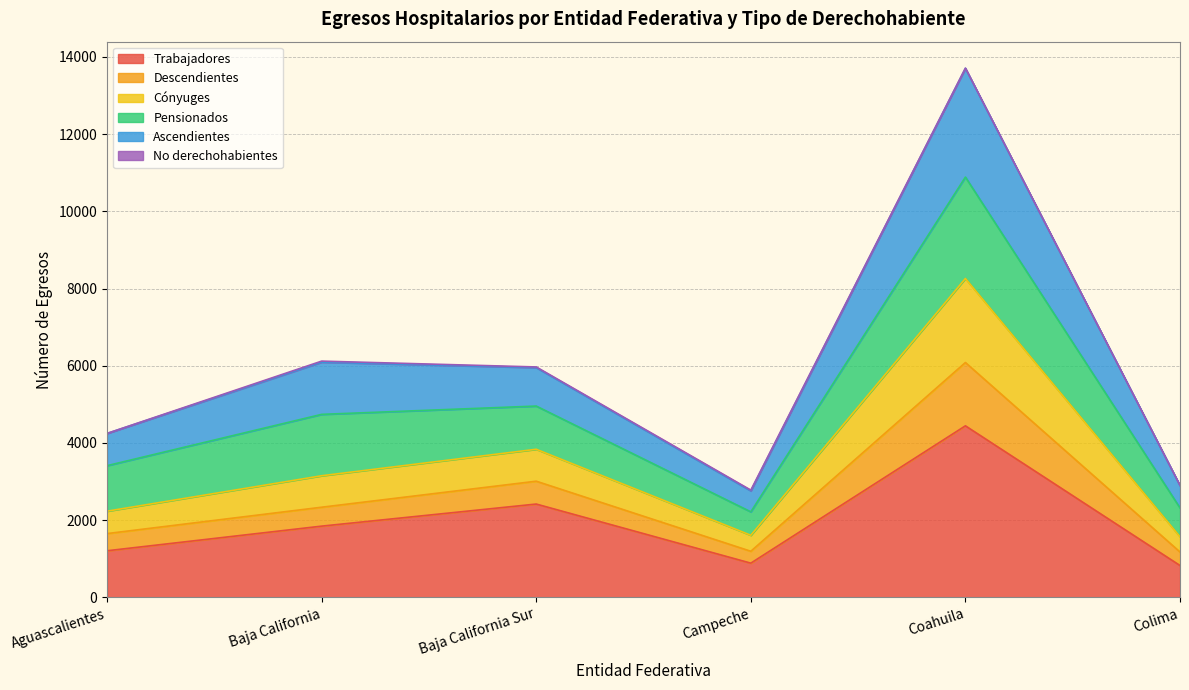

Where does the Trabajadores series first go above 1846?

Baja California Sur